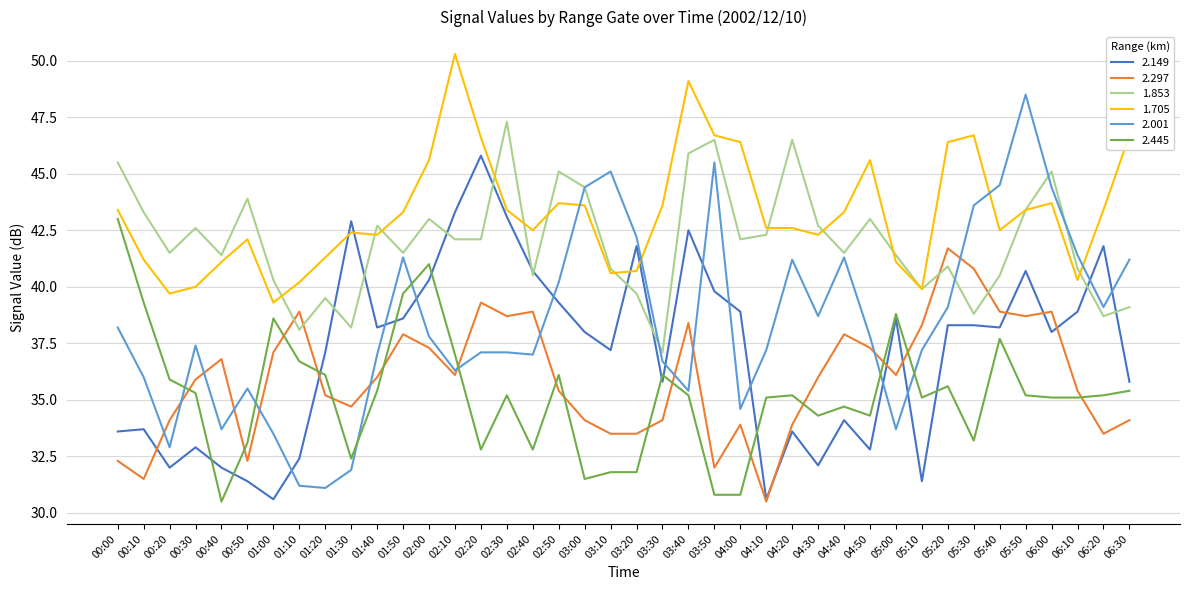

True or false: 2.445 and 2.001 cross at least once.

True